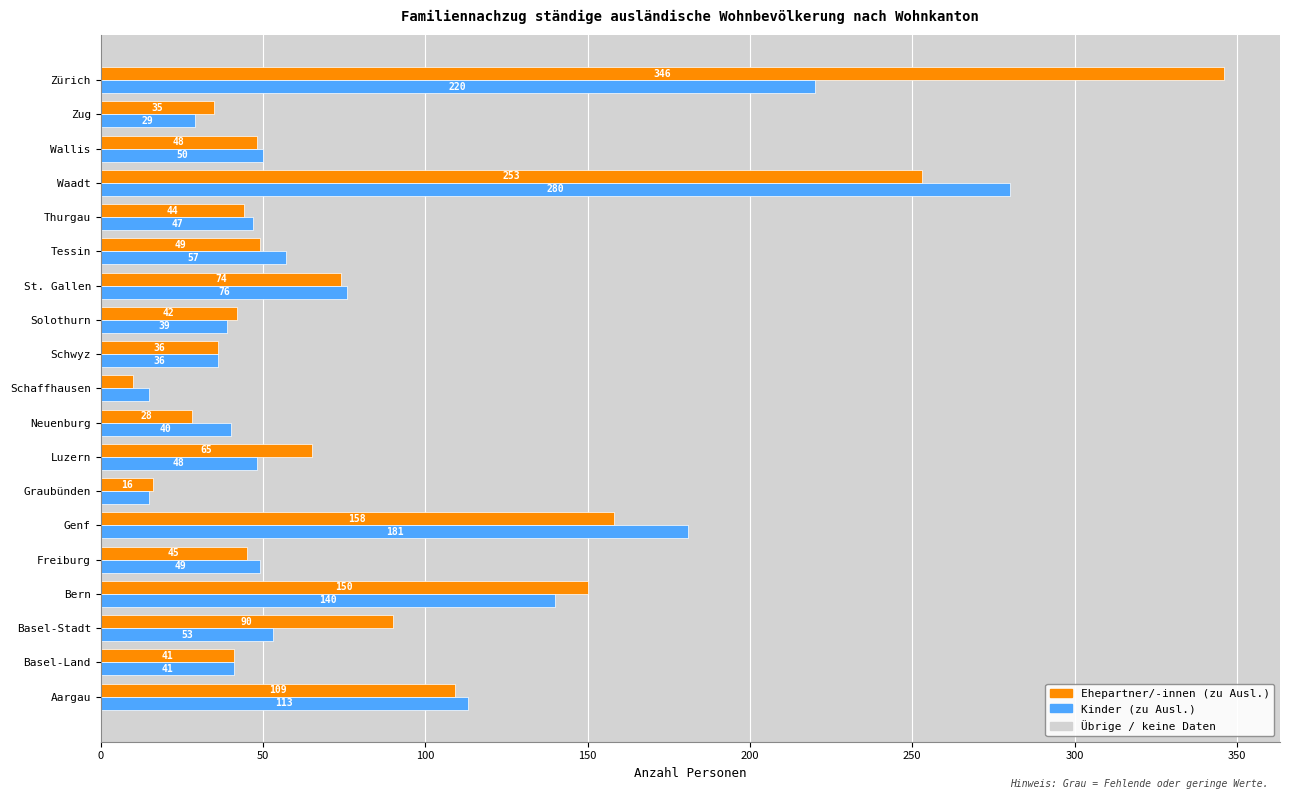

What is the sum of all Kinder (zu Ausl.) values?

1529